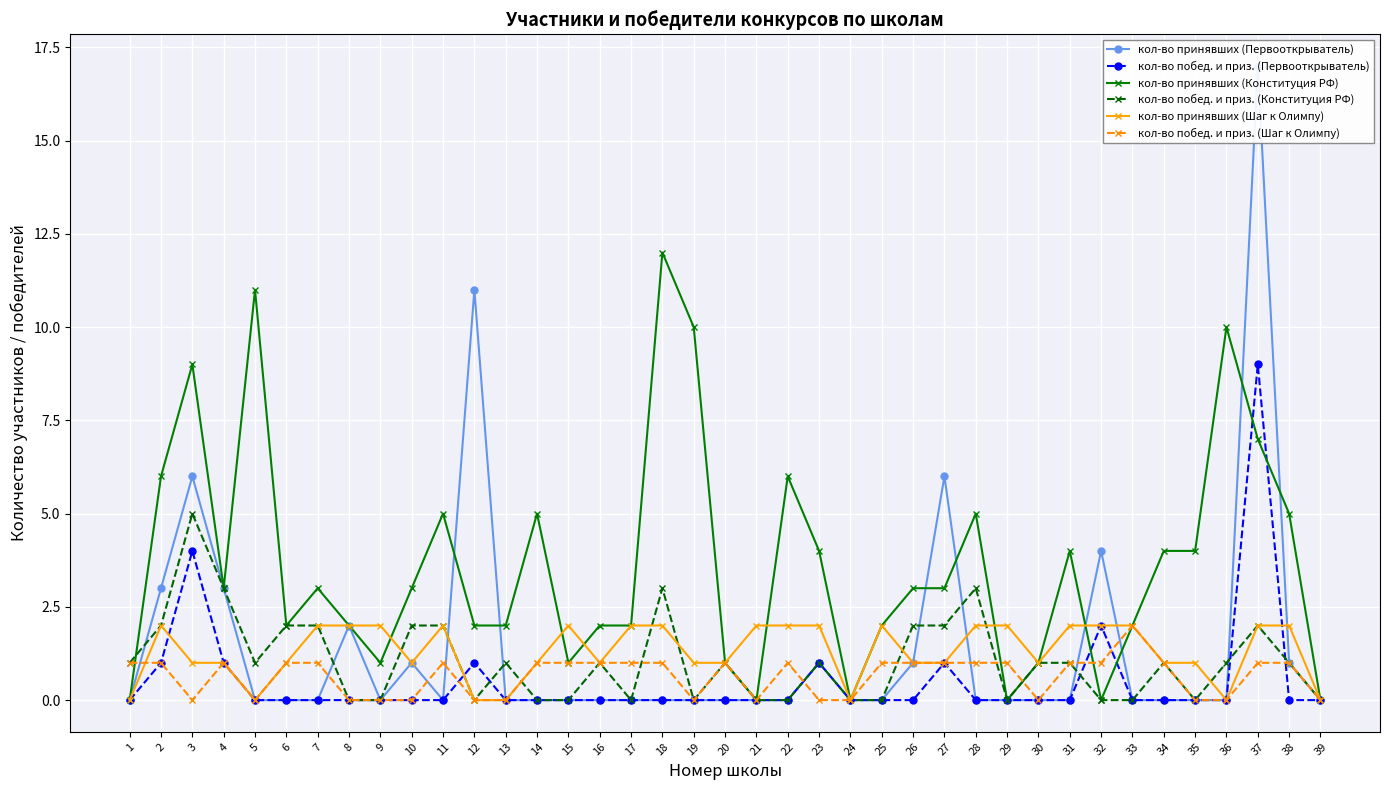

Is this an area chart (filled region under the line)?

No